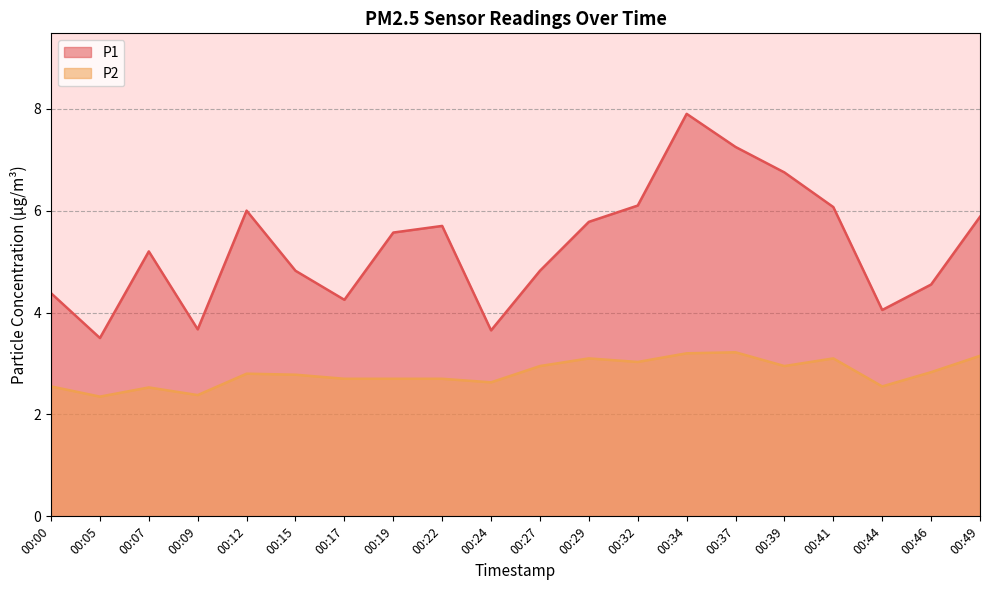

What is the approximate value of P1 at 00:32?

6.1